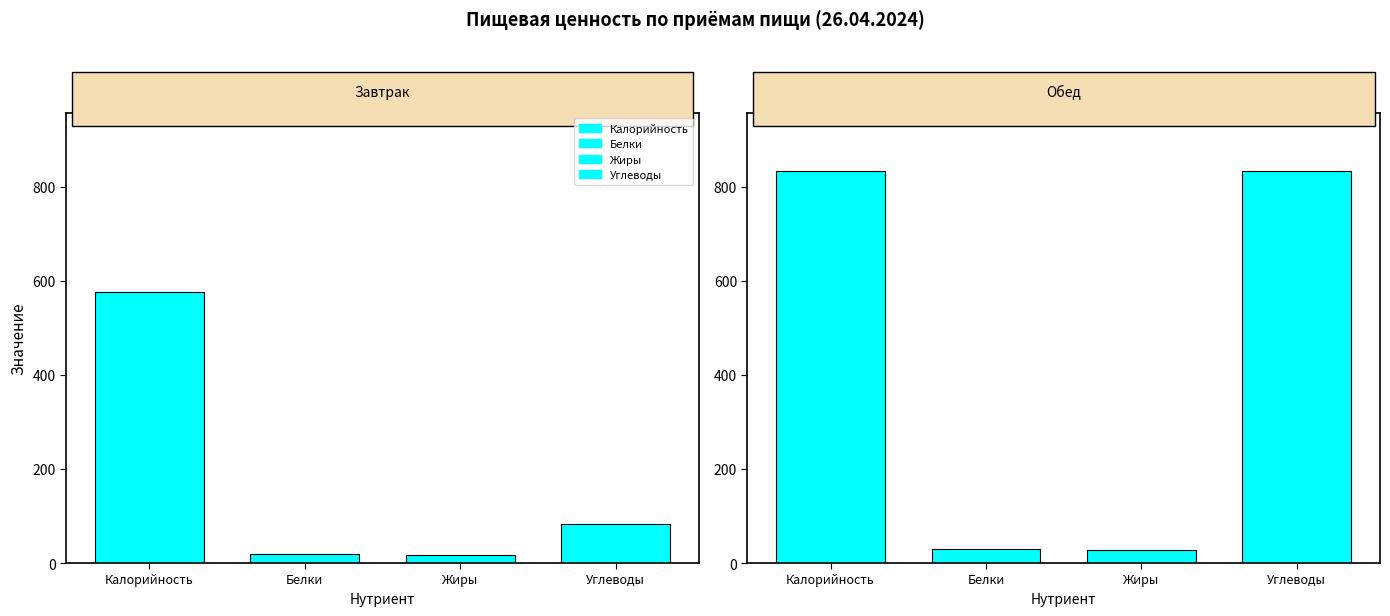

What is the sum of all Калорийность values?

1410